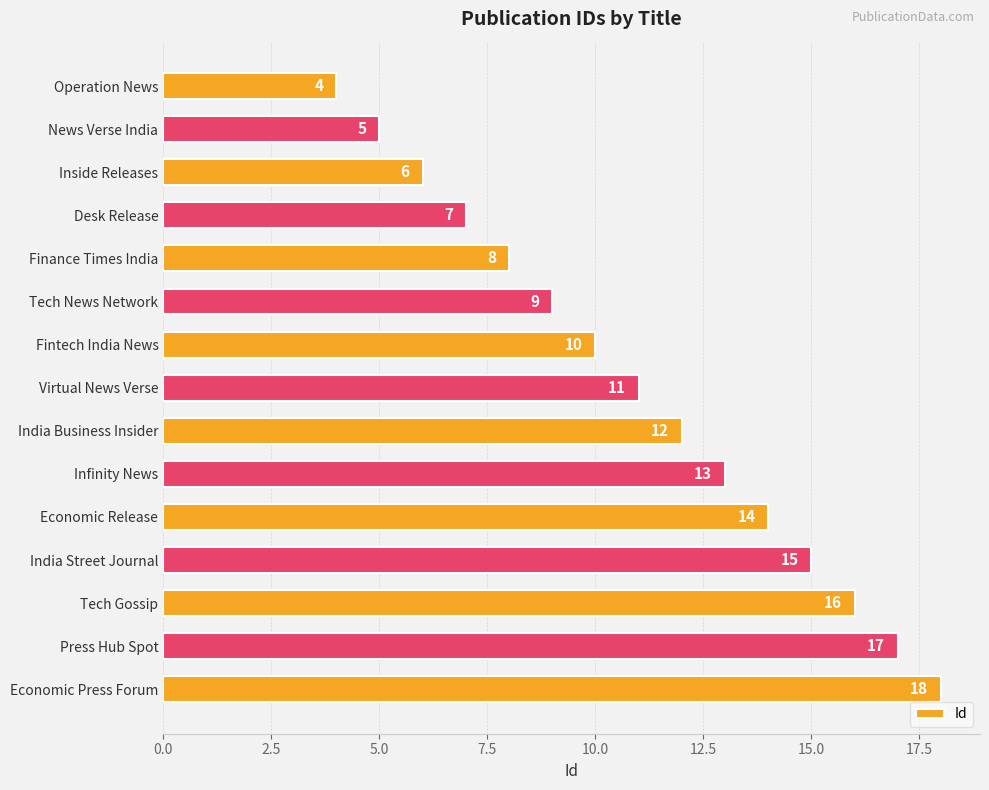

True or false: the data shows 11 at Virtual News Verse.

True